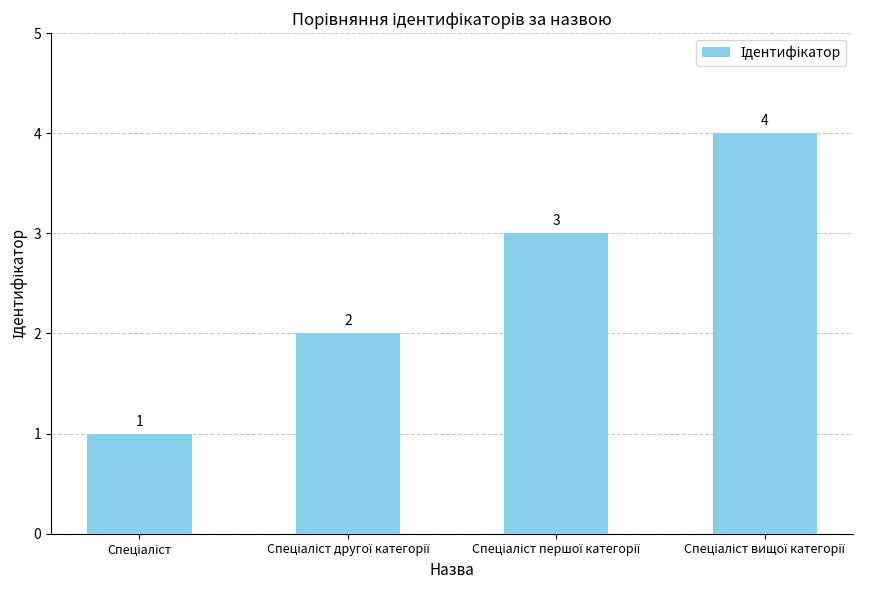

Count the values in the range 2 to 4.

3